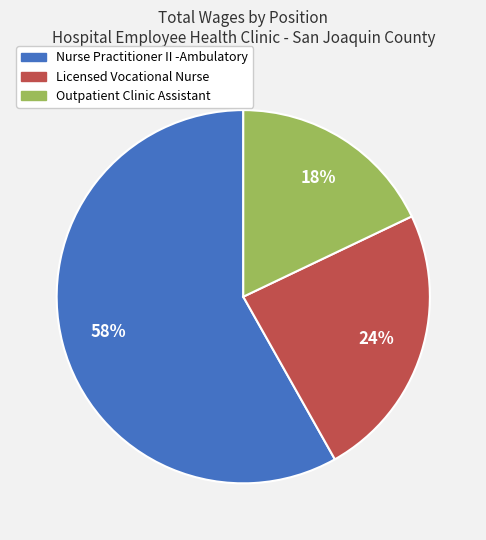

Which slice is the largest?

Nurse Practitioner II -Ambulatory